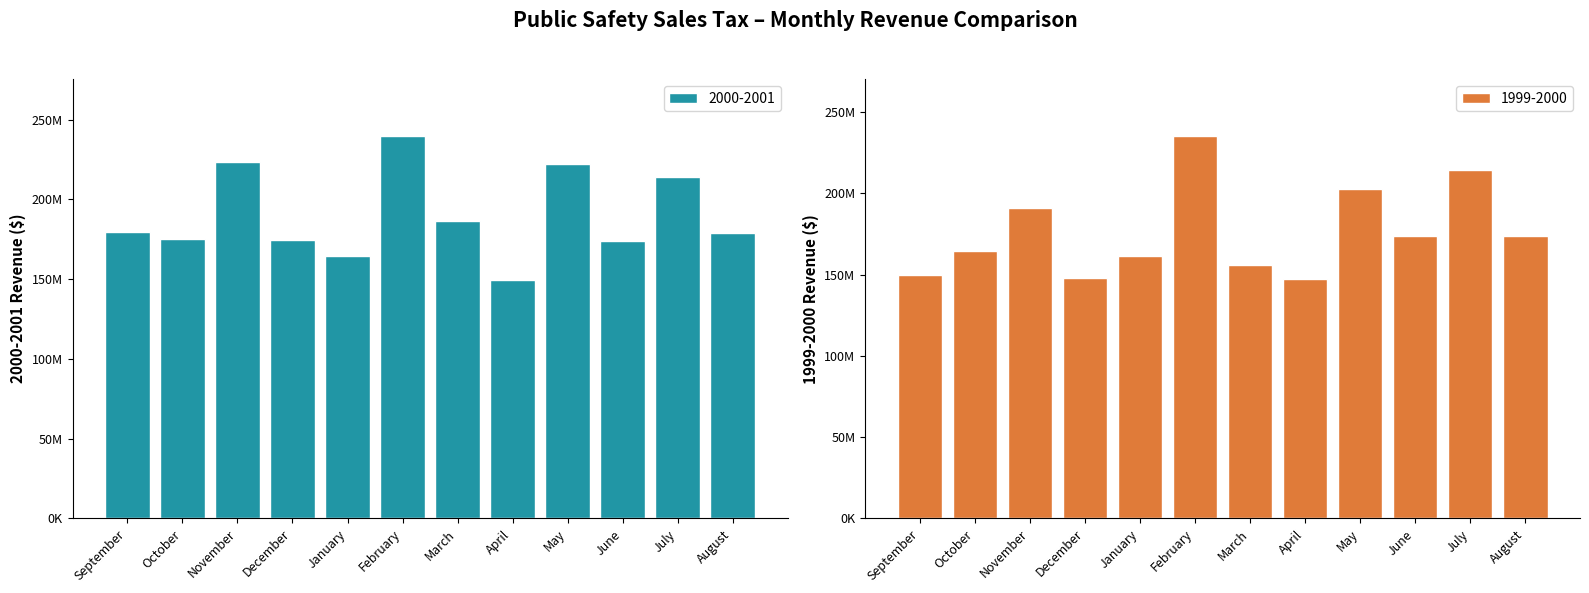

Is it true that 2000-2001 equals 239564168.1 at February?

True